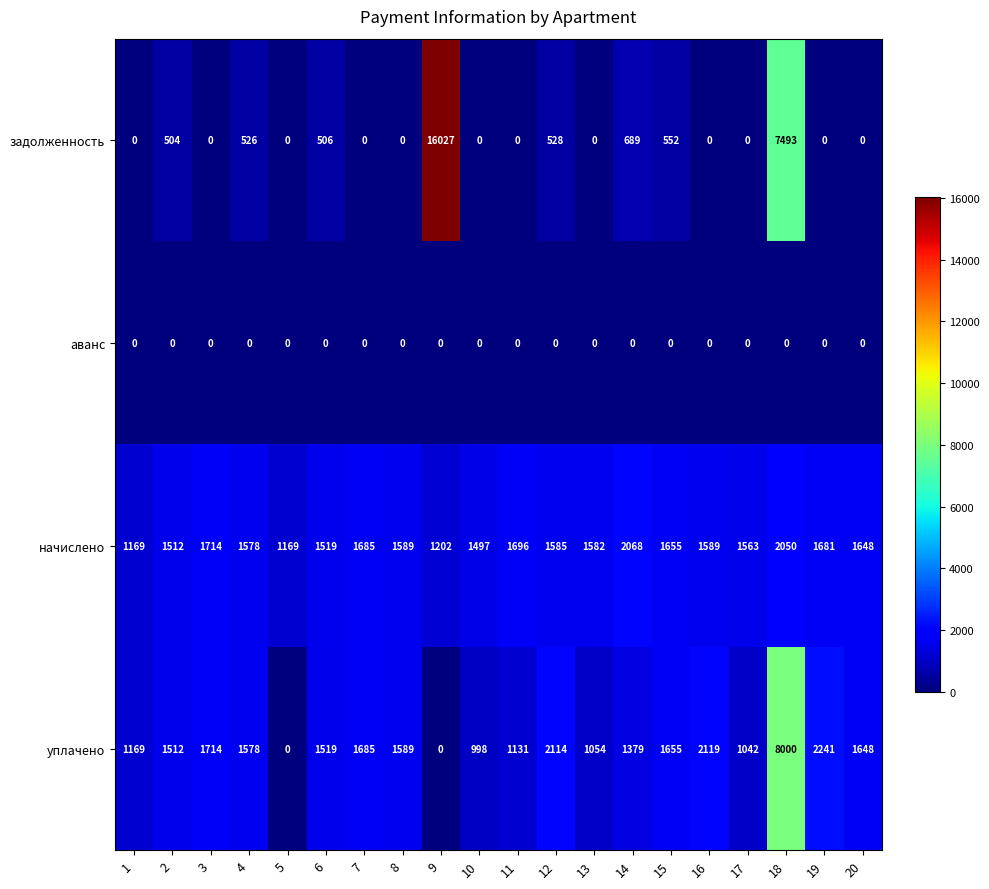

Is it true that начислено equals 1054 at 8?

False